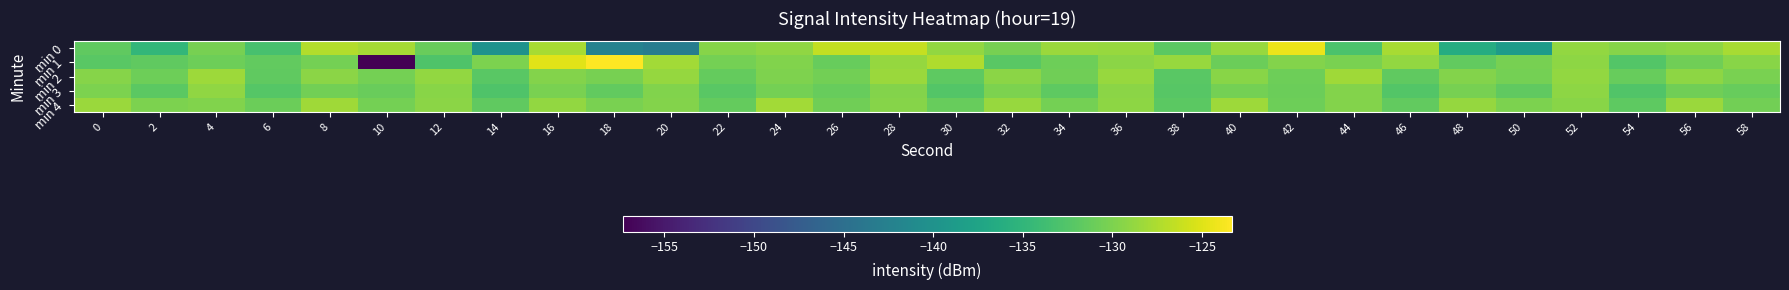

At which category does the chart reach its peak across all series?

18